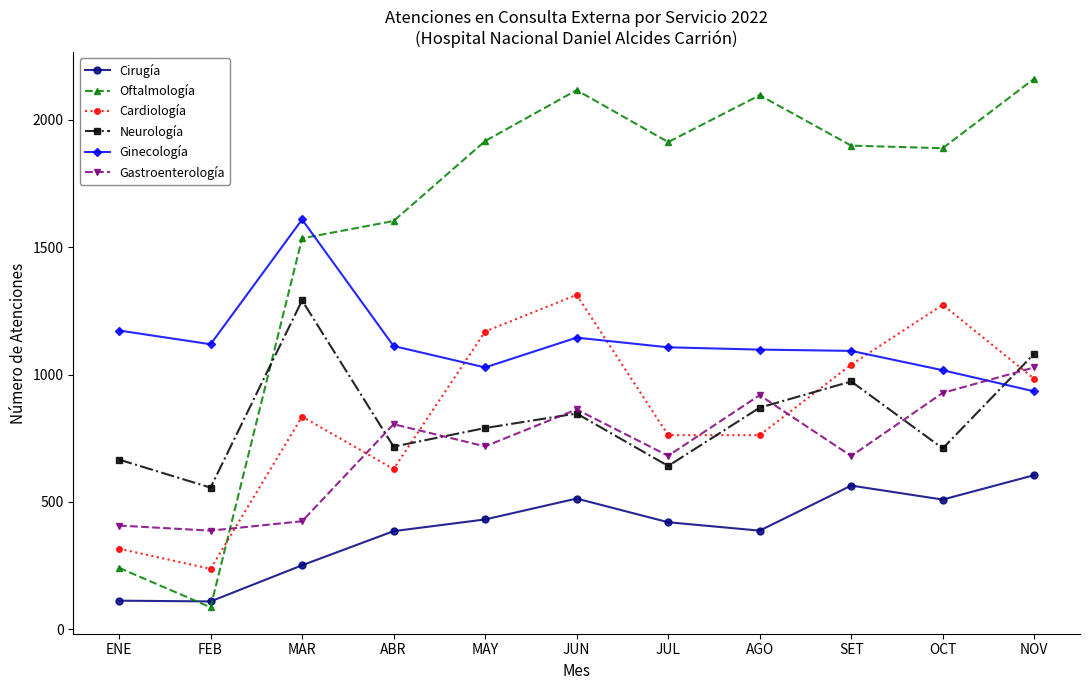

Where is the first local maximum for Ginecología?

MAR